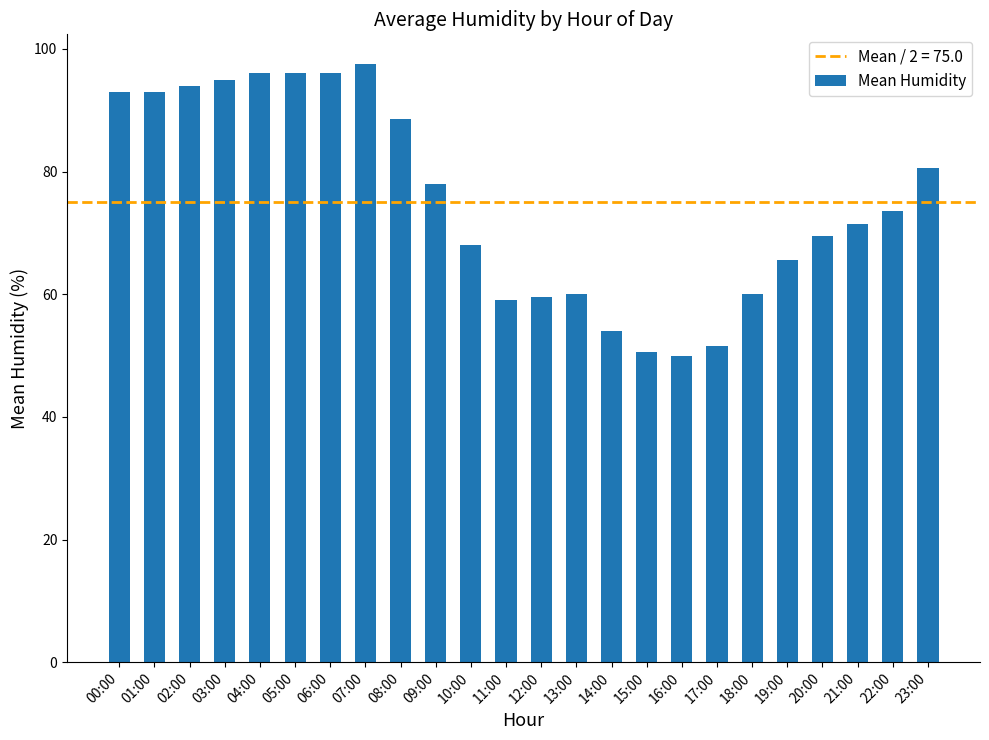

How many categories are shown in the chart?

24